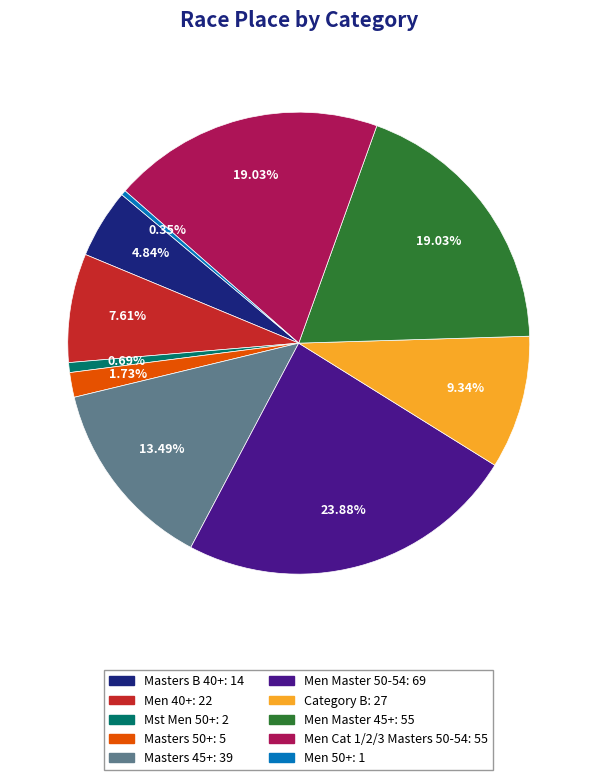

To the nearest percent, what is the difference between the largest and smallest slice percentages?

24%